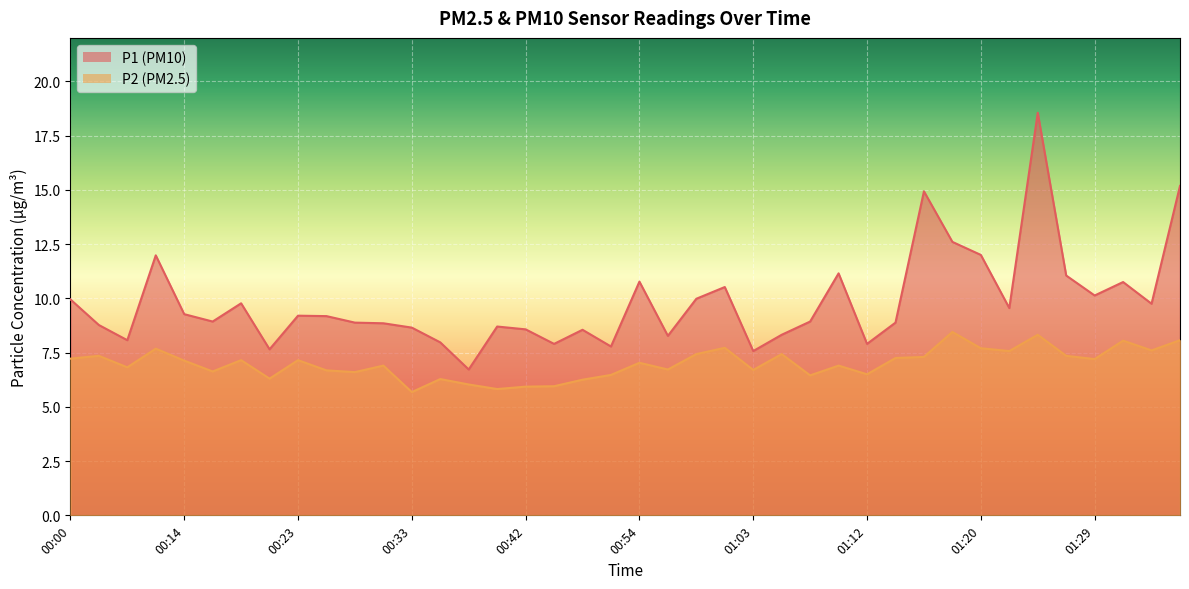

Reading left to right, extract all data points from this chart.

P1: 9.9	8.8	8.1	12.0	9.3	8.9	9.8	7.7	9.2	9.2	8.9	8.8	8.7	8.0	6.7	8.7	8.6	7.9	8.6	7.8	10.8	8.3	10.0	10.5	7.6	8.3	8.9	11.2	7.9	8.9	14.9	12.6	12.0	9.6	18.6	11.1	10.1	10.8	9.8	15.2
P2: 7.2	7.3	6.8	7.7	7.1	6.6	7.2	6.3	7.2	6.7	6.6	6.9	5.7	6.3	6.0	5.8	5.9	6.0	6.2	6.5	7.0	6.7	7.4	7.7	6.7	7.4	6.5	6.9	6.5	7.2	7.3	8.4	7.7	7.6	8.3	7.3	7.2	8.1	7.6	8.1